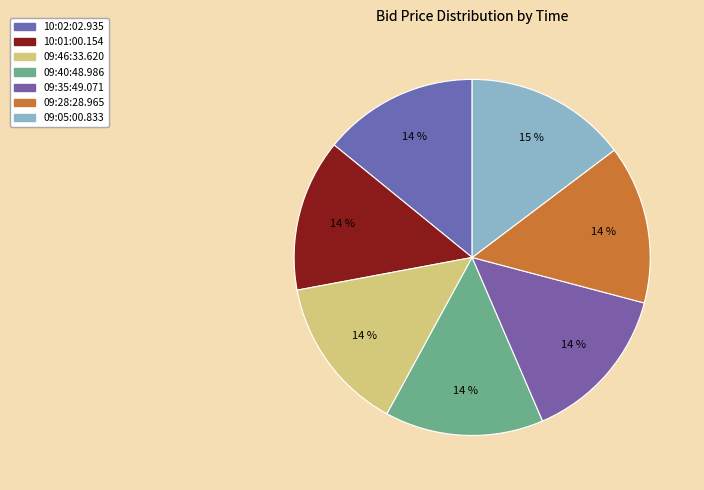

Which category has the biggest portion of the pie?

09:05:00.833